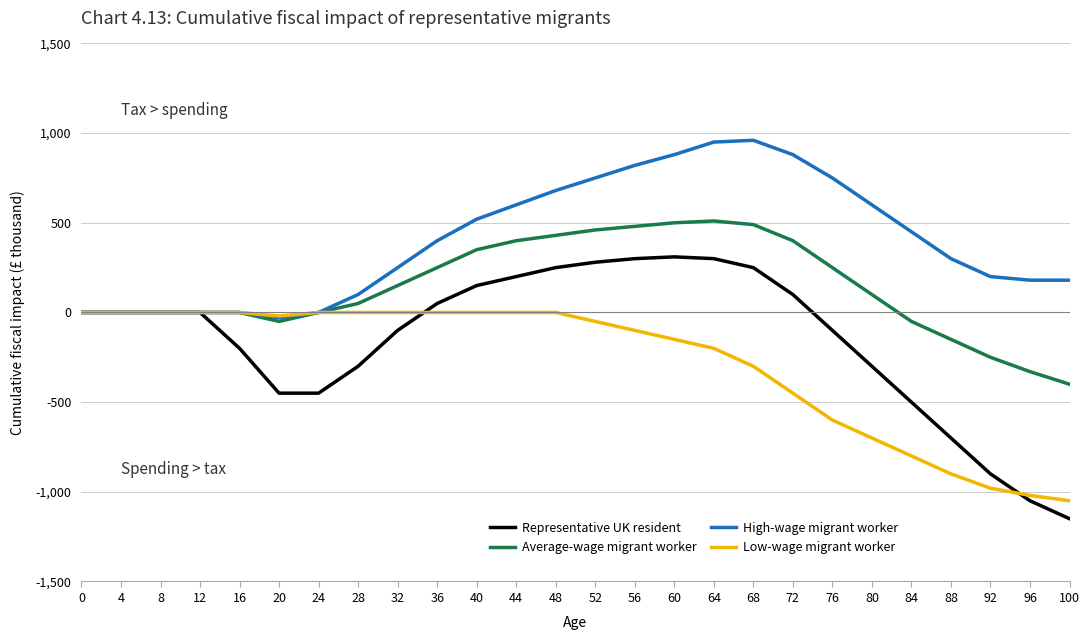

At 32, list the series in order from largest to smallest.

High-wage migrant worker, Average-wage migrant worker, Low-wage migrant worker, Representative UK resident